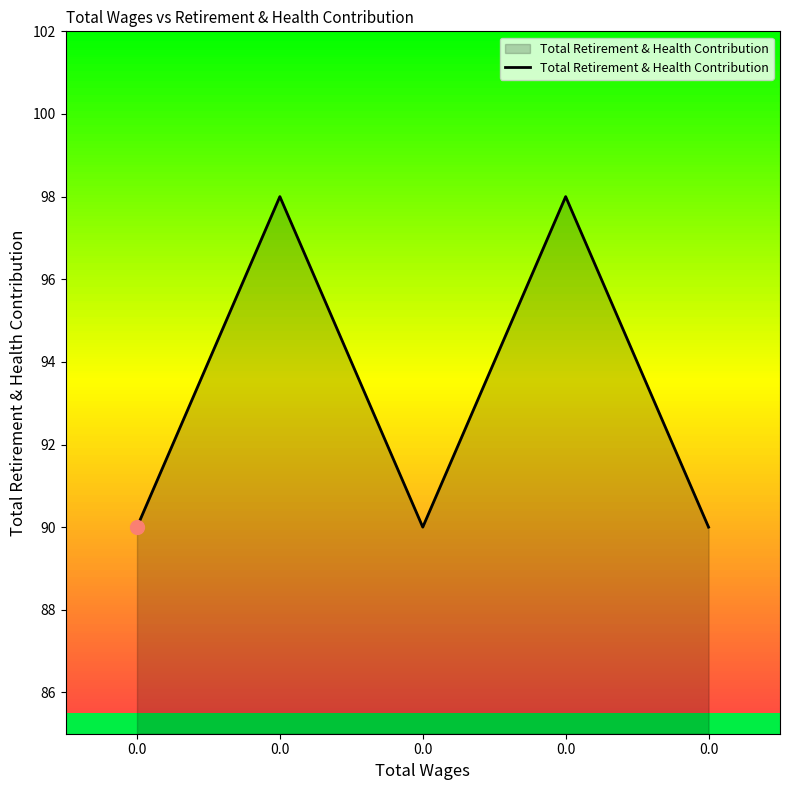

How many data points are above 90?

2